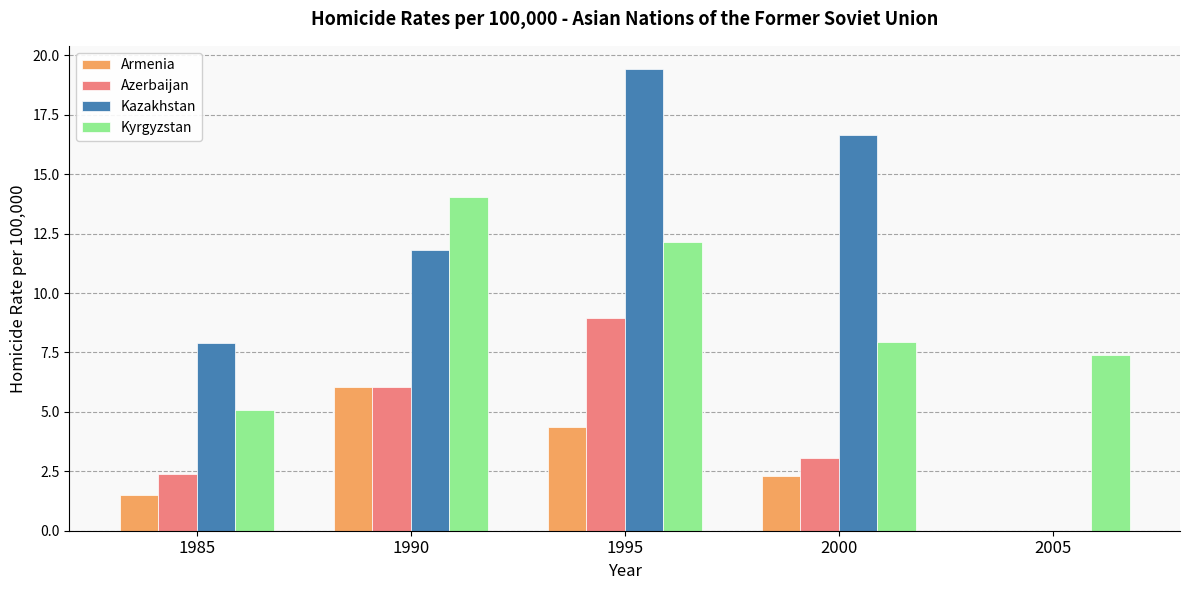

At which category is the sum across all series the highest?

1995